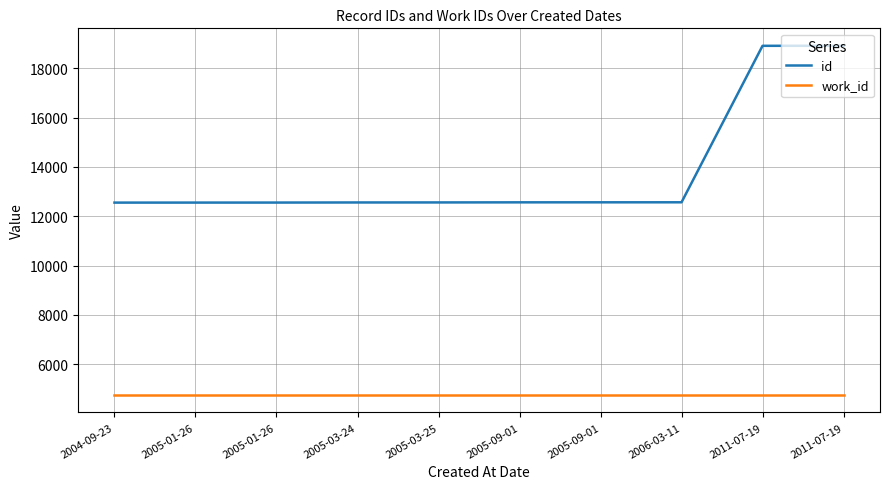

What are all the series names shown in the legend?

id, work_id